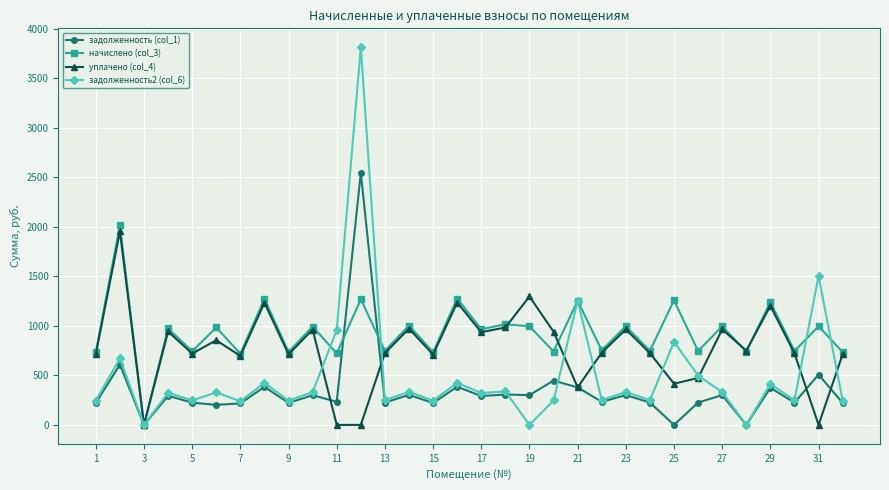

Does the chart have visible grid lines?

Yes